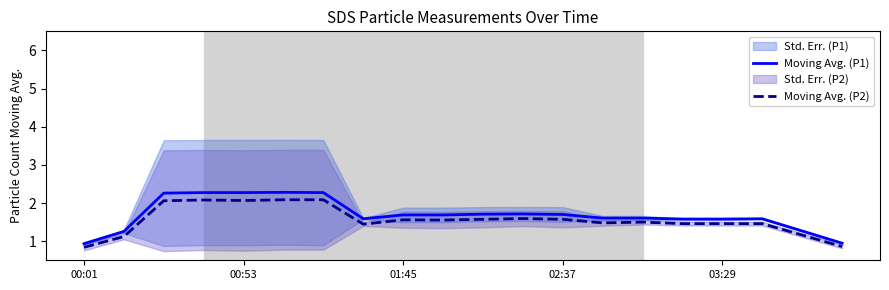

What is the minimum value for Moving Avg. (P2)?

0.8